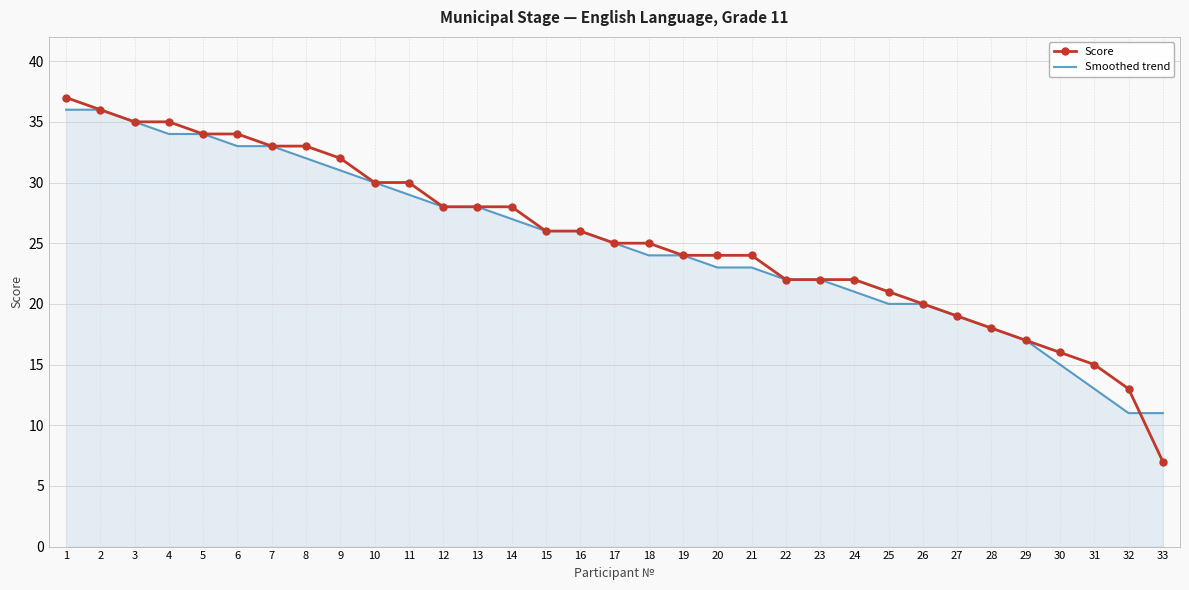

The Score series shows 20 at 26. True or false?

True